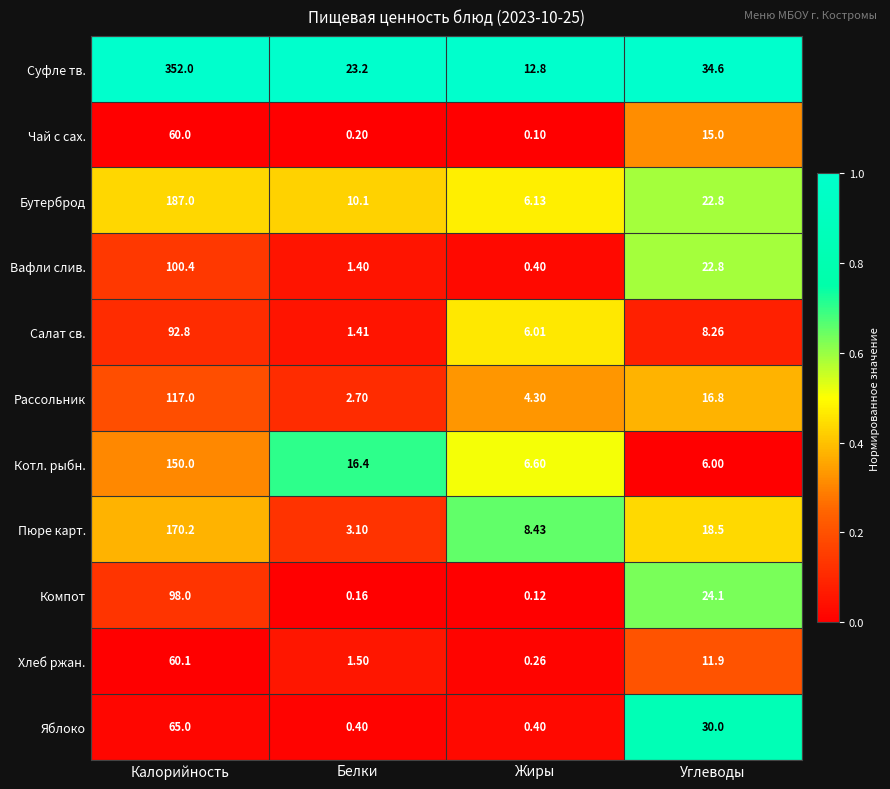

What is the total value across all series at Углеводы?

210.8